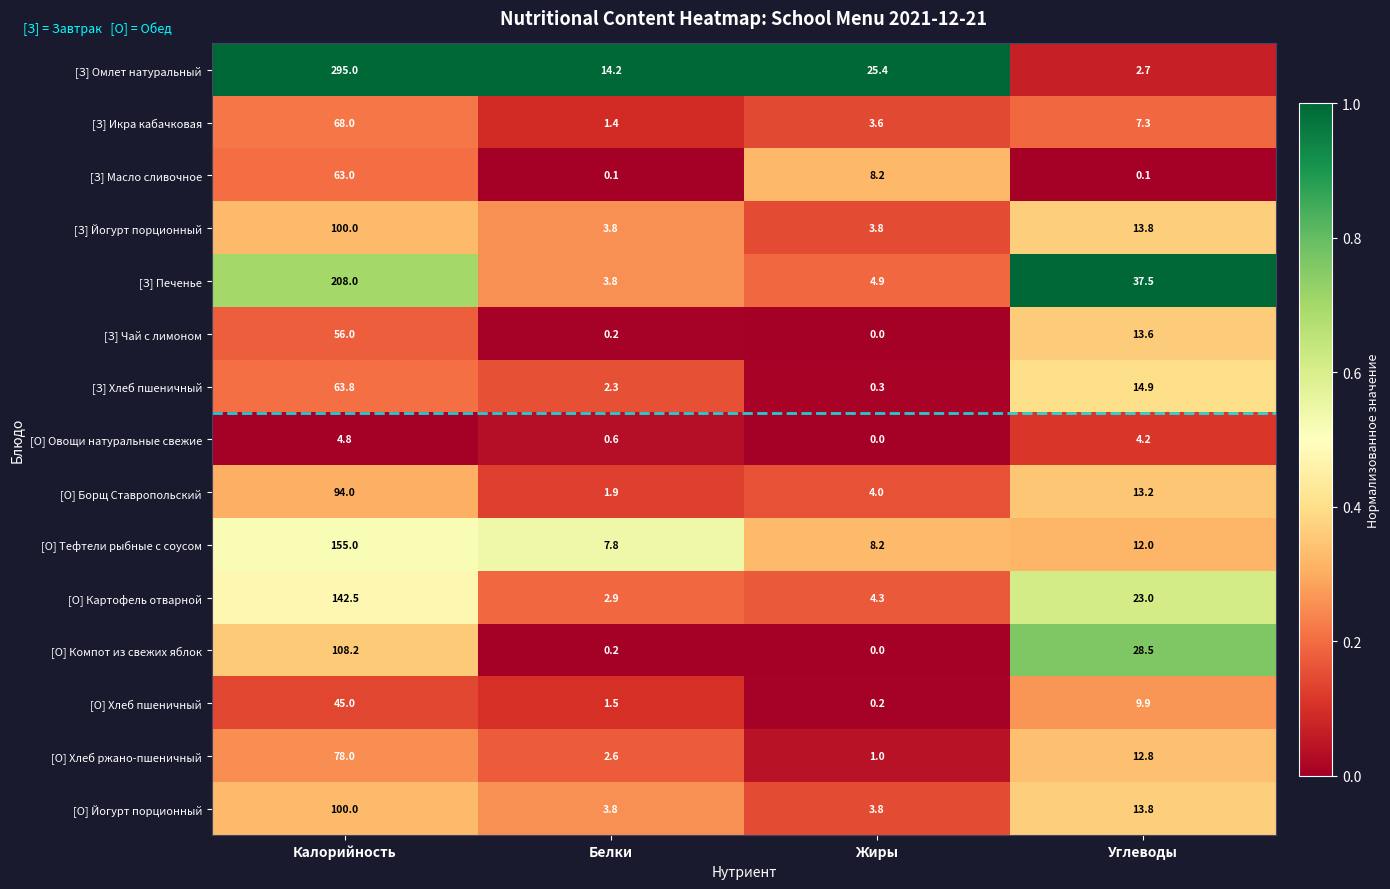

What is the difference between the maximum and second lowest values in the [З] Икра кабачковая series?

64.4